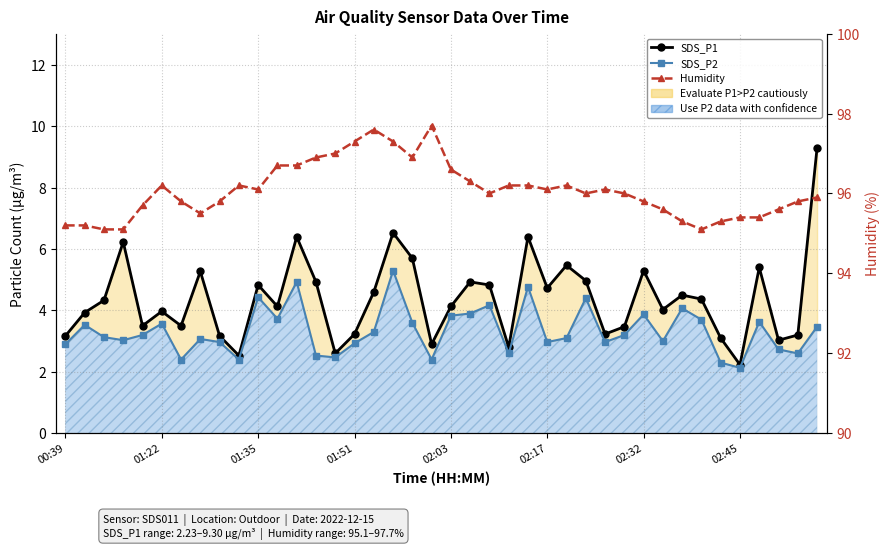

What is the minimum value shown in the chart?

2.1